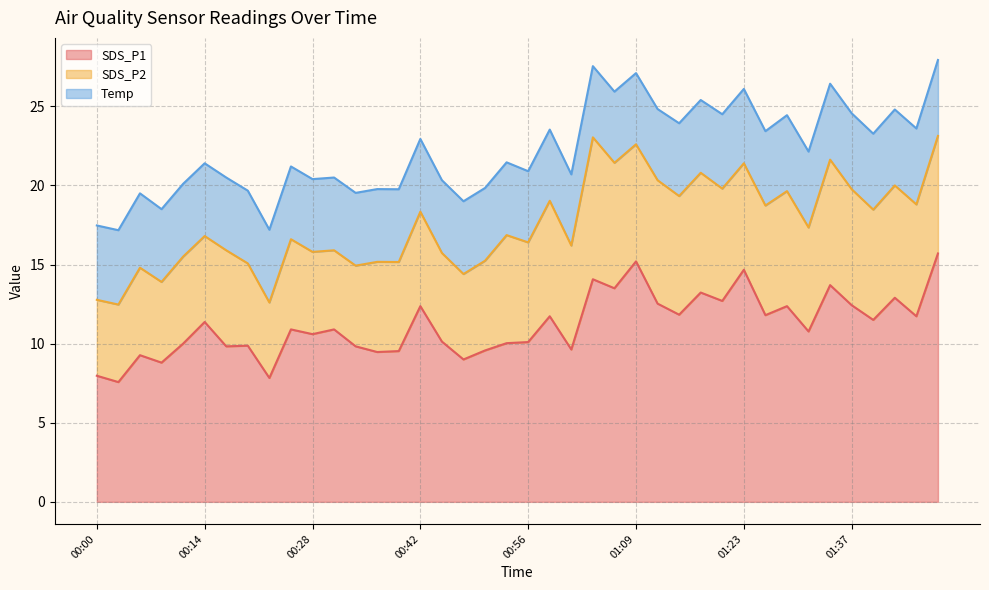

Reading left to right, list all the values displayed in this chart.

SDS_P1: 8.0	7.6	9.3	8.8	10.0	11.4	9.8	9.9	7.8	10.9	10.6	10.9	9.8	9.5	9.5	12.4	10.1	9.0	9.6	10.0	10.1	11.7	9.6	14.1	13.5	15.2	12.5	11.8	13.2	12.7	14.7	11.8	12.4	10.8	13.7	12.4	11.5	12.9	11.7	15.7
SDS_P2: 4.8	4.9	5.5	5.1	5.5	5.4	6.1	5.2	4.8	5.7	5.2	5.0	5.1	5.7	5.6	6.0	5.6	5.4	5.7	6.8	6.3	7.3	6.6	9.0	7.9	7.4	7.8	7.5	7.6	7.1	6.7	6.9	7.3	6.6	7.9	7.3	7.0	7.1	7.1	7.4
Temp: 4.7	4.7	4.7	4.6	4.6	4.6	4.6	4.6	4.6	4.6	4.6	4.6	4.6	4.6	4.6	4.6	4.6	4.6	4.6	4.6	4.5	4.5	4.5	4.5	4.5	4.5	4.5	4.6	4.6	4.7	4.7	4.7	4.8	4.8	4.8	4.8	4.8	4.8	4.8	4.8